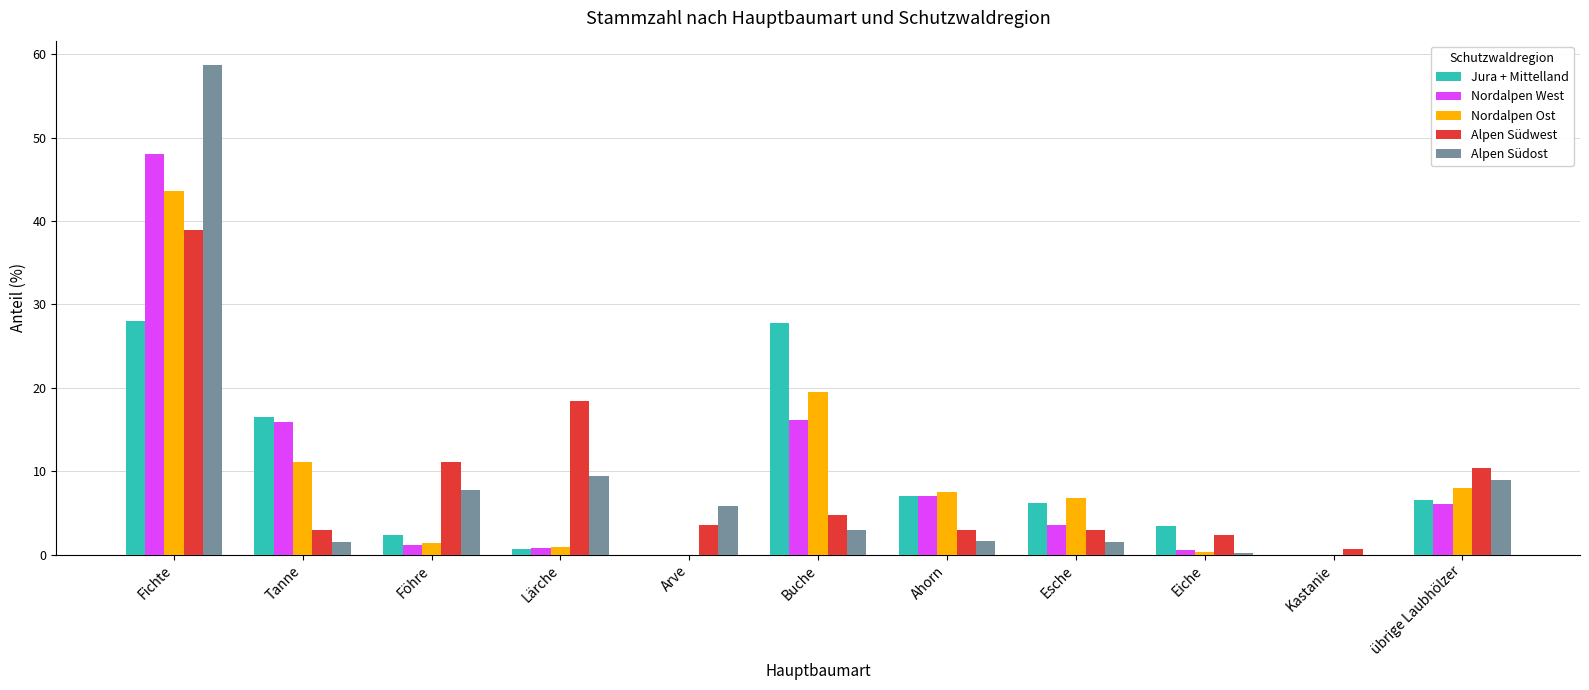

Between Ahorn and übrige Laubhölzer, which series saw the biggest shift?

Alpen Südwest